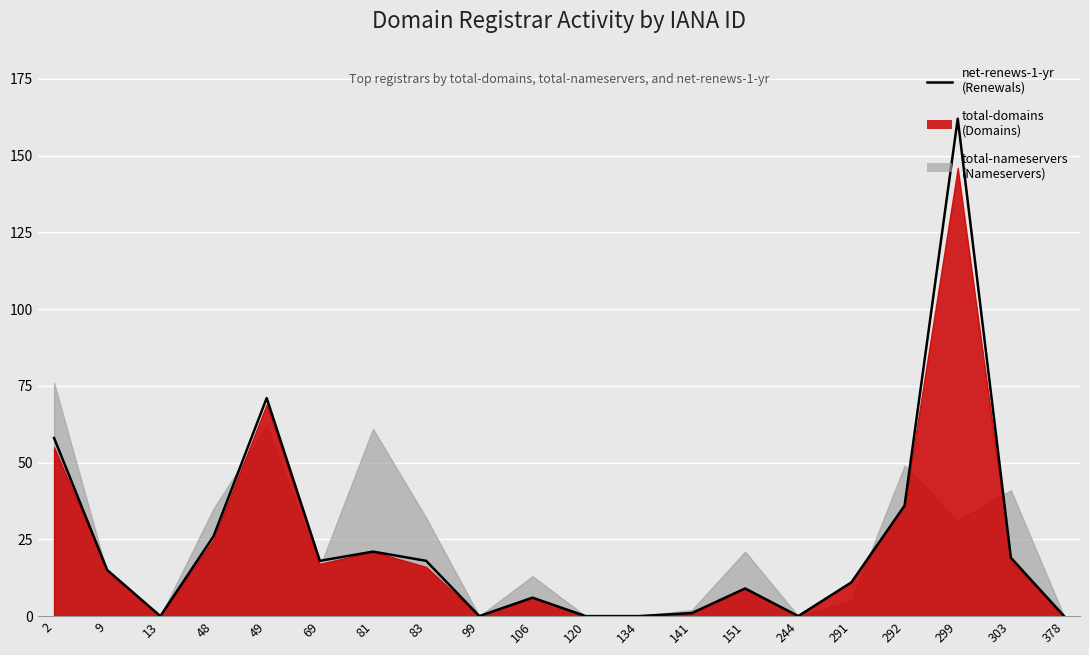

How many values exceed 15?

9